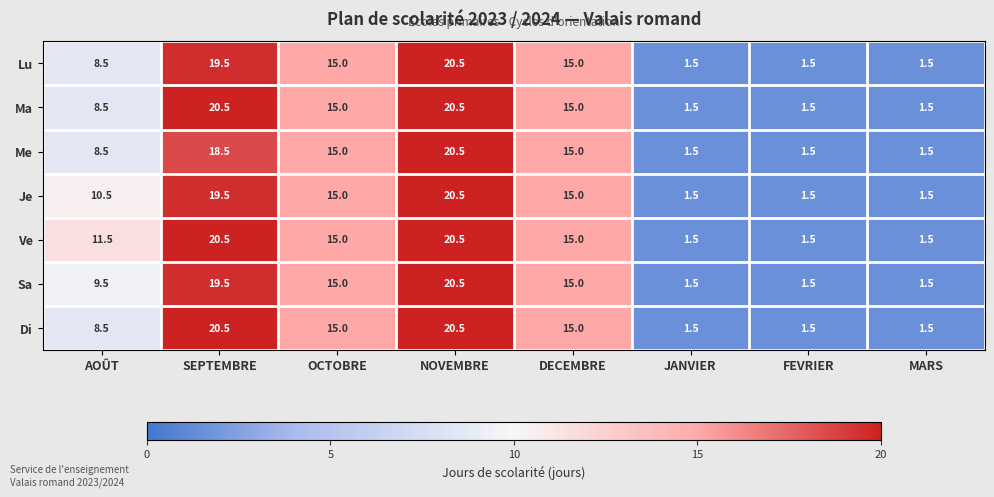

Count the number of categories in the chart.

8